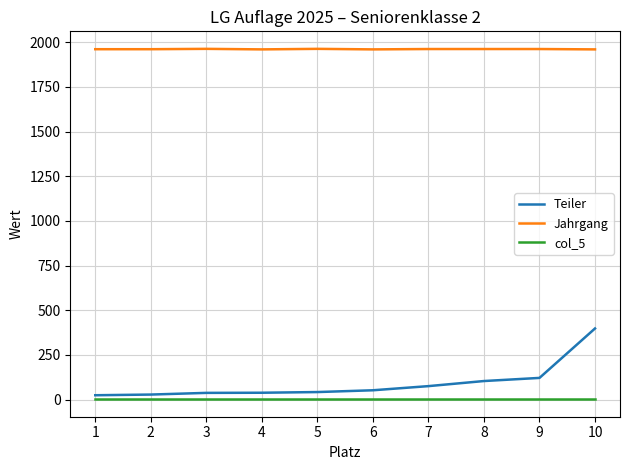

True or false: Teiler and col_5 intersect in this chart.

False